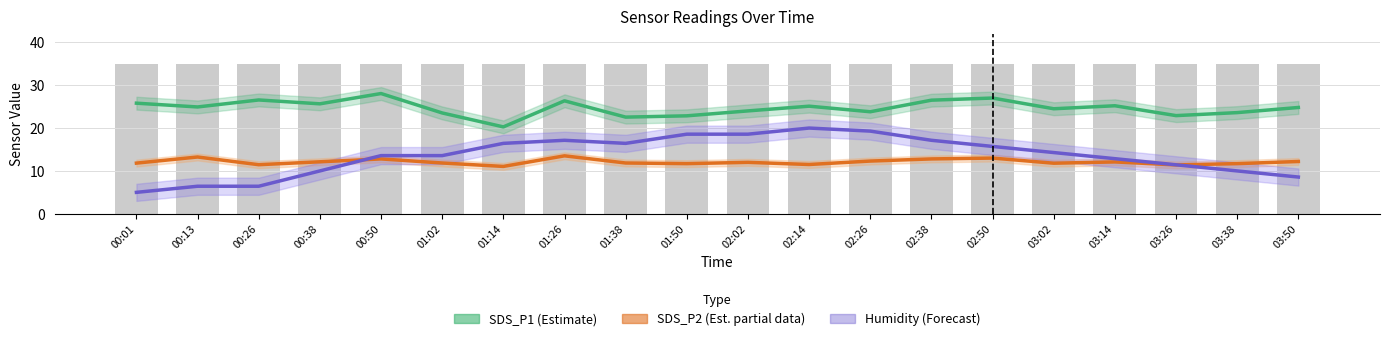

Reading left to right, transcribe all the data shown in this chart.

SDS_P1 (Estimate): 25.8	24.9	26.6	25.6	28.1	23.5	20.3	26.4	22.6	22.9	24.0	25.1	23.8	26.5	27.0	24.5	25.2	22.9	23.6	24.8
SDS_P2 (Estimate based on partial data): 11.8	13.2	11.4	12.1	12.8	11.8	11.1	13.5	11.8	11.7	12.0	11.5	12.3	12.8	13.0	11.8	12.1	11.4	11.7	12.2
Humidity (Forecast): 5.0	6.4	6.4	10.0	13.6	13.6	16.4	17.1	16.4	18.6	18.6	20.0	19.3	17.1	15.7	14.3	12.9	11.4	10.0	8.6